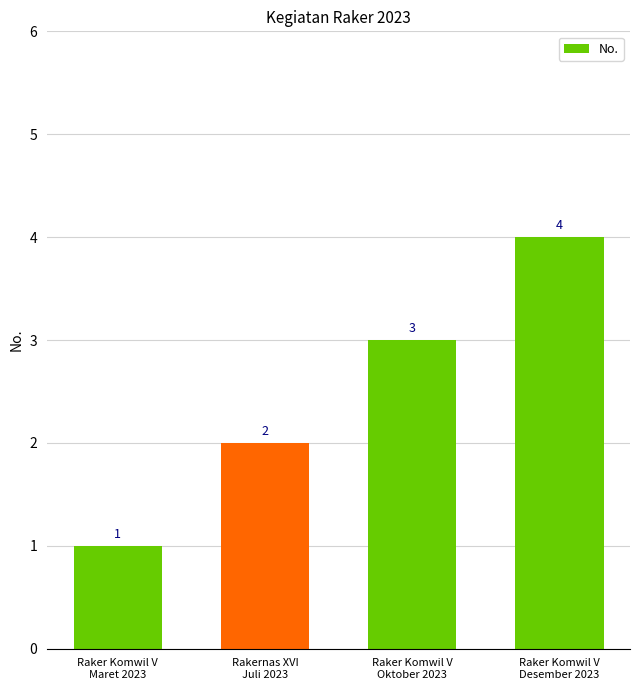

Reading left to right, what are all the values shown in this chart?

1	2	3	4